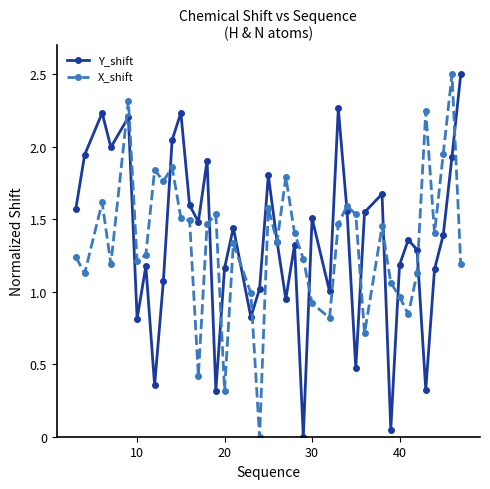

In Y_shift, how many points are higher than both neighbors (excluding endpoints)?

12